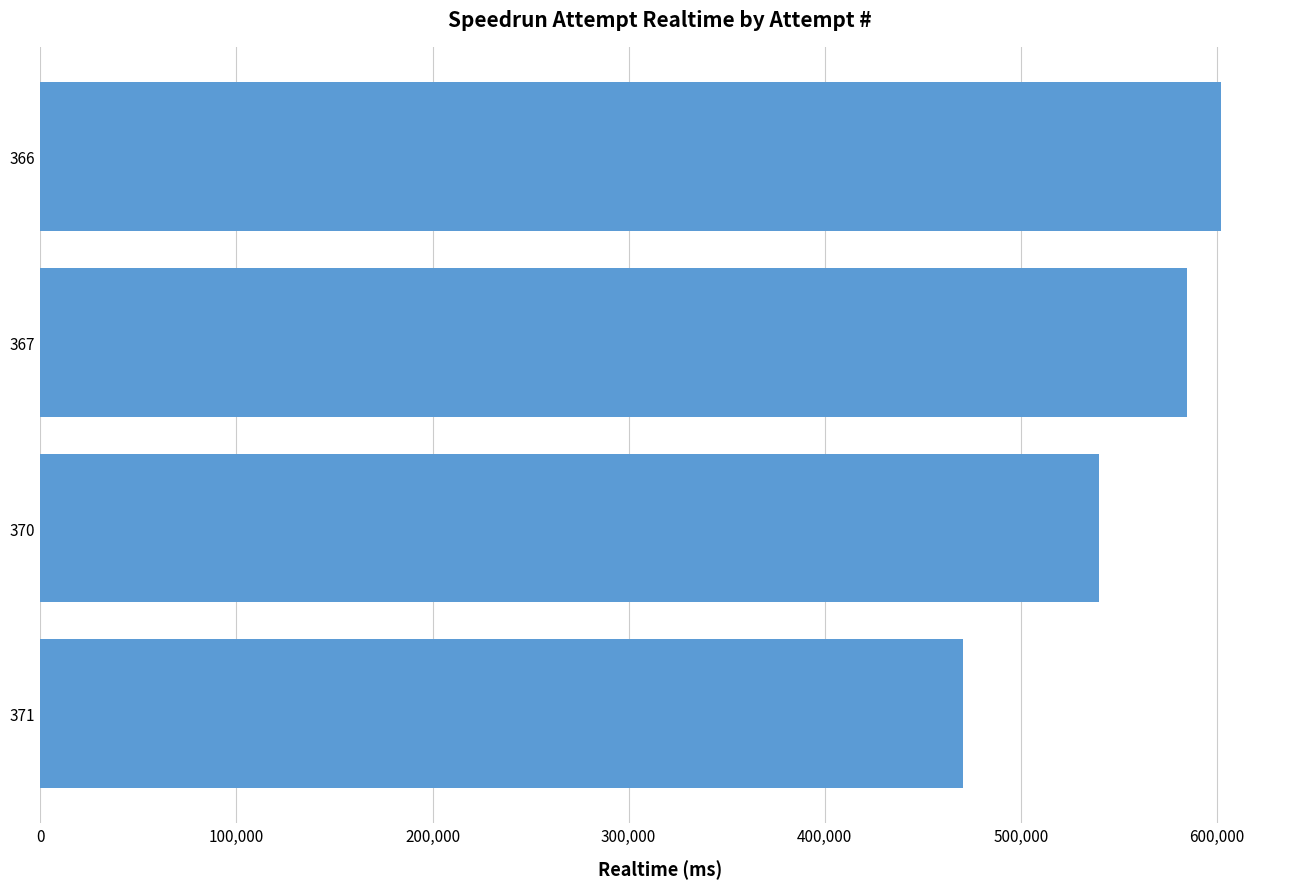

What is the value of the 4th bar from the top?

470383